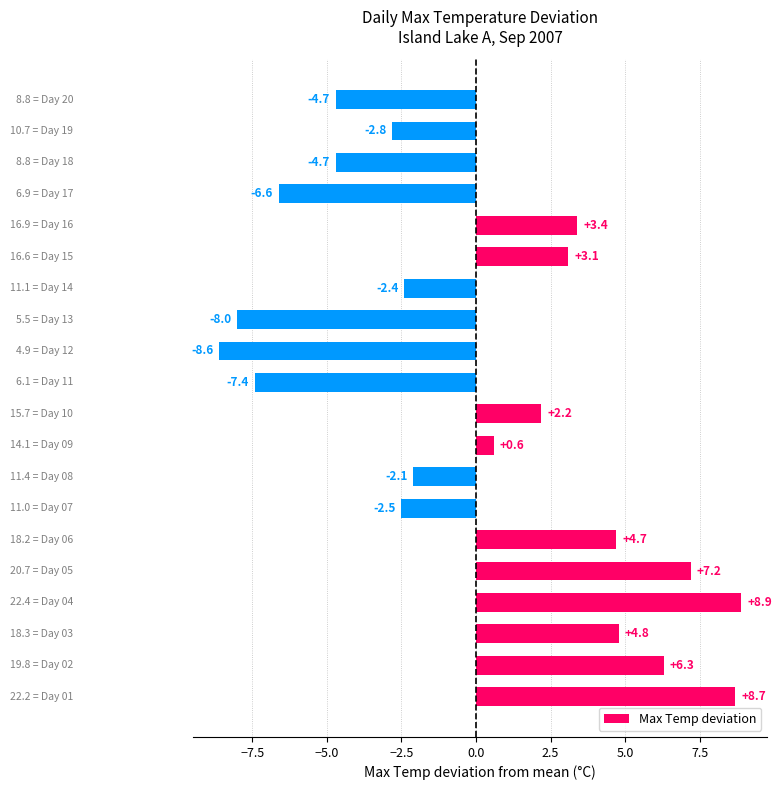

What is the maximum value shown in the chart?

8.9